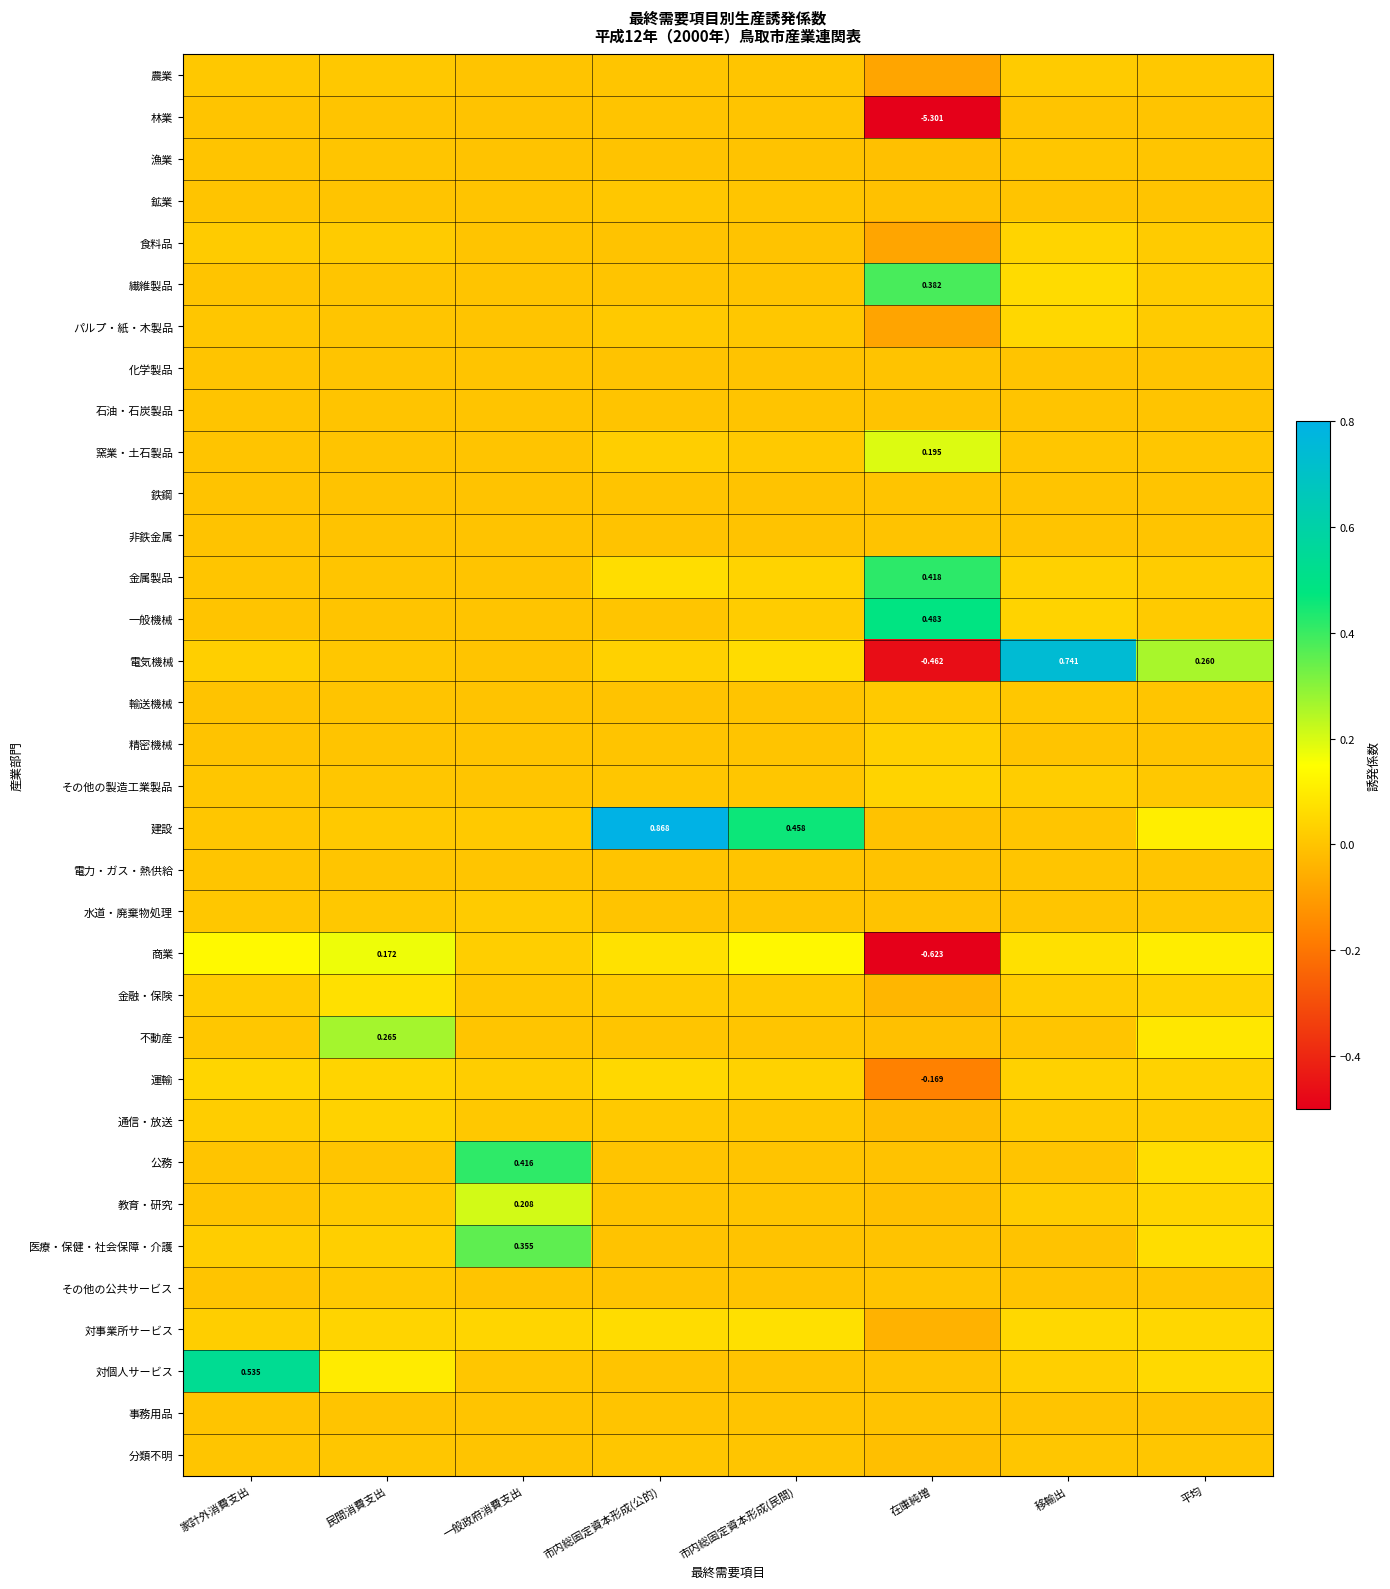

Is the value of 対個人サービス at 在庫純増 greater than the value of 分類不明 at 家計外消費支出?

No